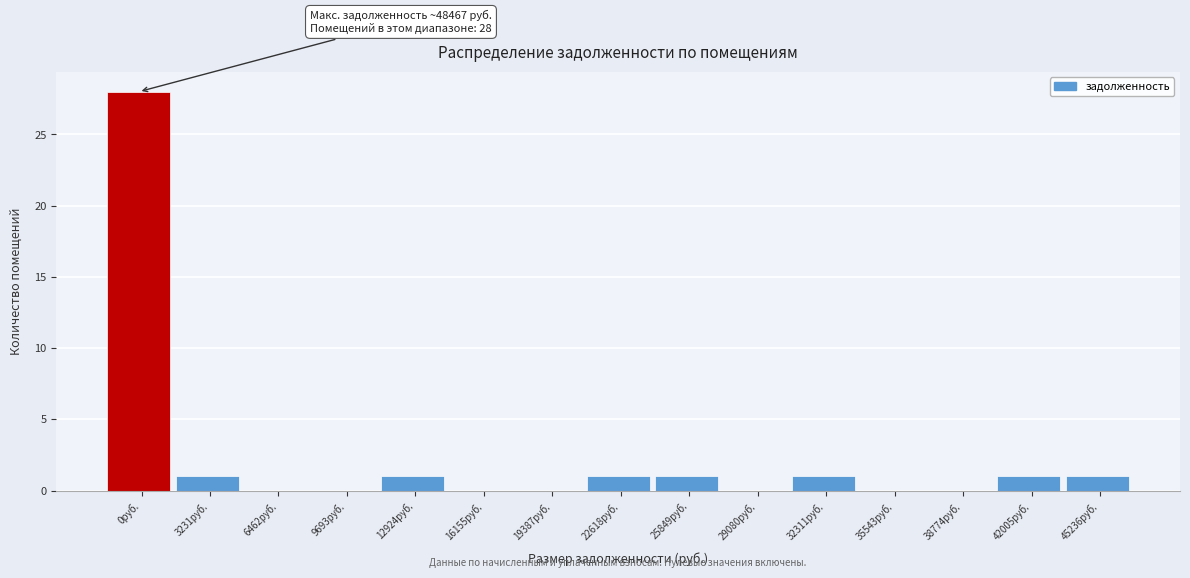

Reading right to left, list all the values displayed in this chart.

45236руб.=1	42005руб.=1	38774руб.=0	35543руб.=0	32311руб.=1	29080руб.=0	25849руб.=1	22618руб.=1	19387руб.=0	16155руб.=0	12924руб.=1	9693руб.=0	6462руб.=0	3231руб.=1	0руб.=28